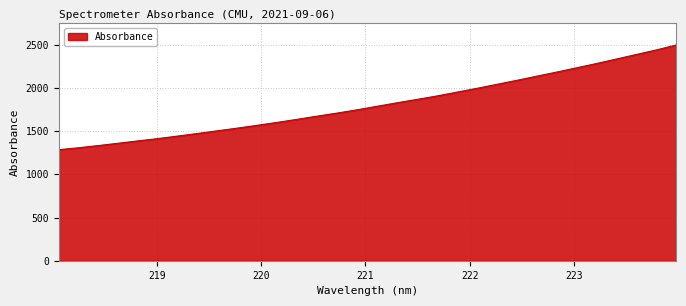

What is the smallest value displayed?

1284.9